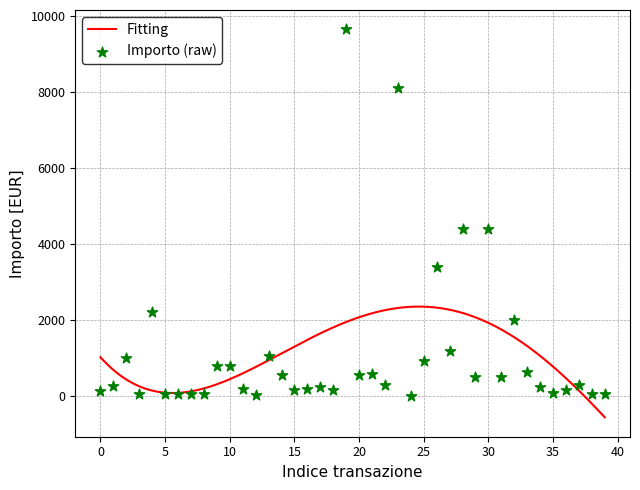

What is the lowest value of the Fitting series?

-562.7